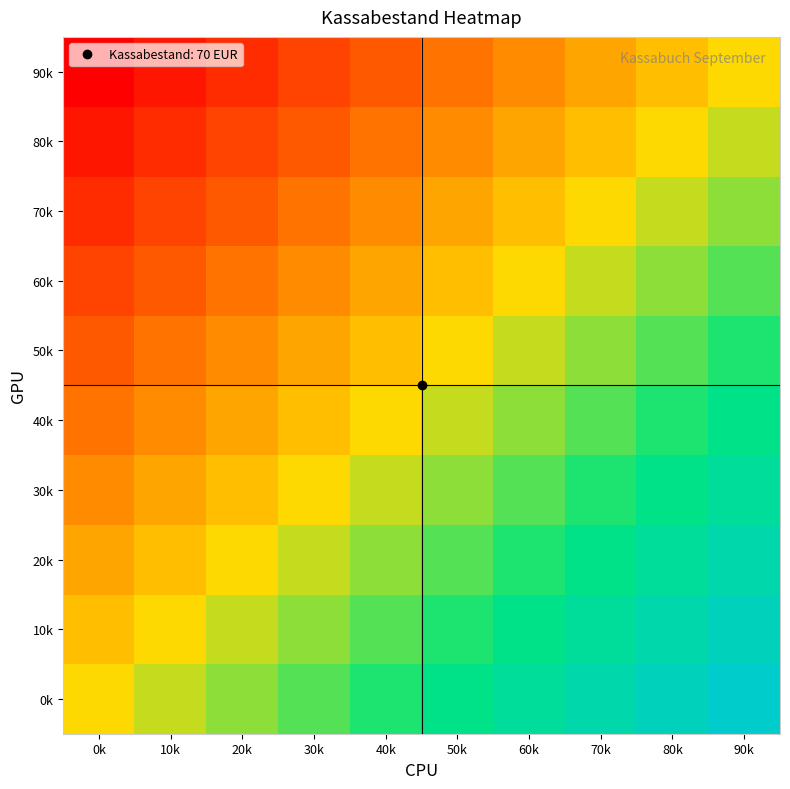

How many categories are shown in the chart?

10